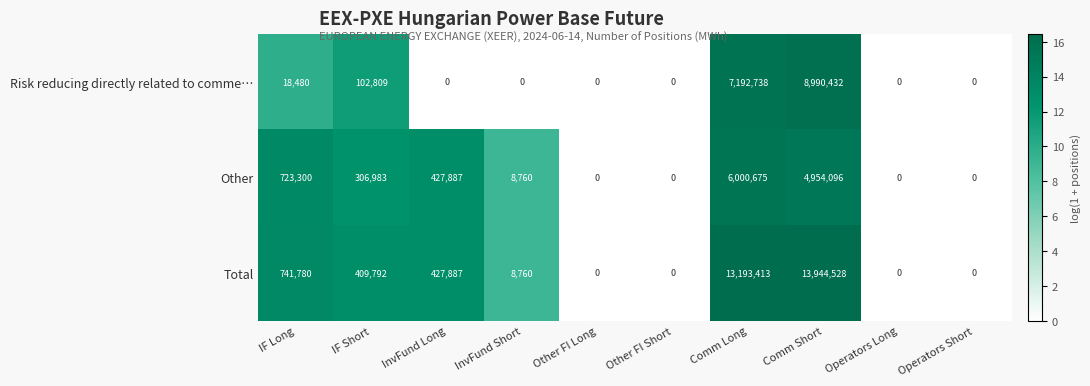

List the series in order of their peak value, lowest first.

Other, Risk reducing directly related to comme…, Total